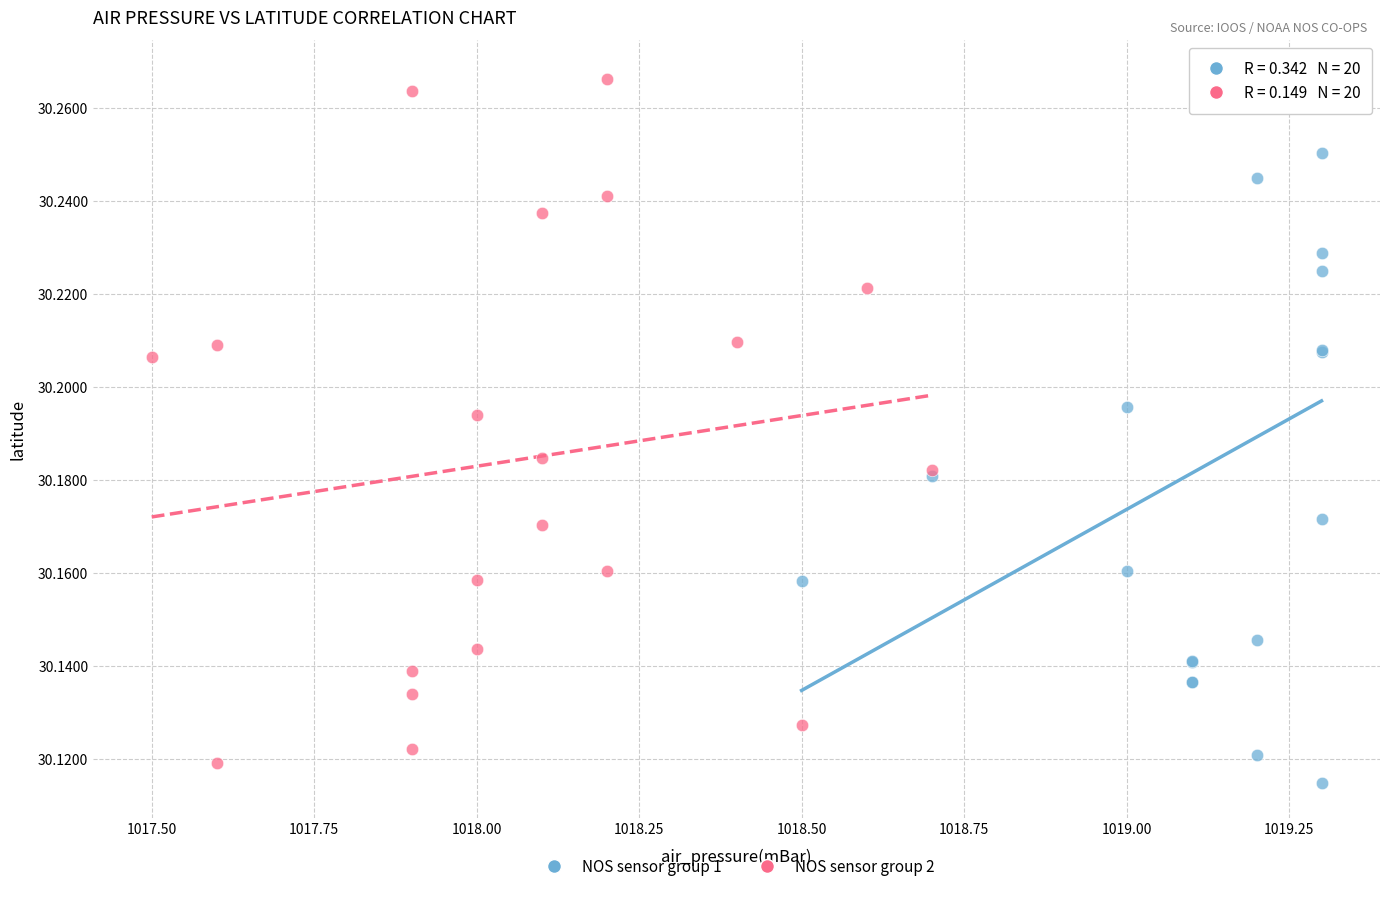

What are all the series names shown in the legend?

NOS sensor group 1, NOS sensor group 2